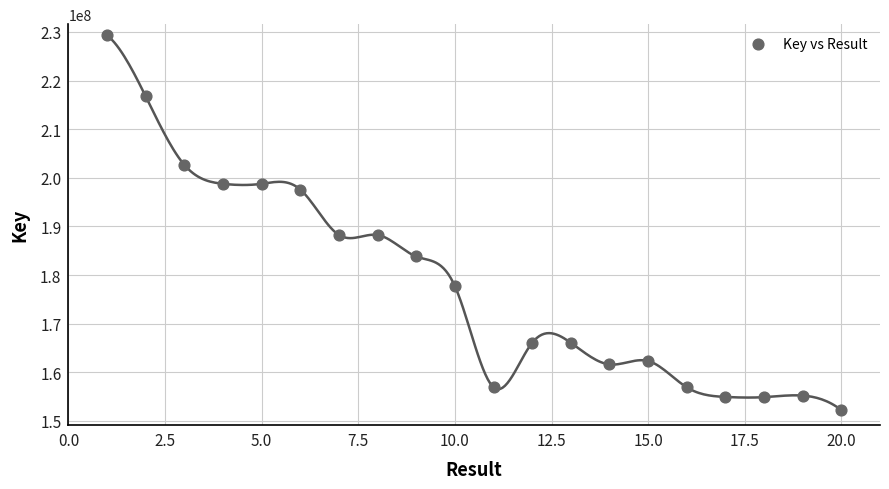

What is the range of X values (max minus min)?

19